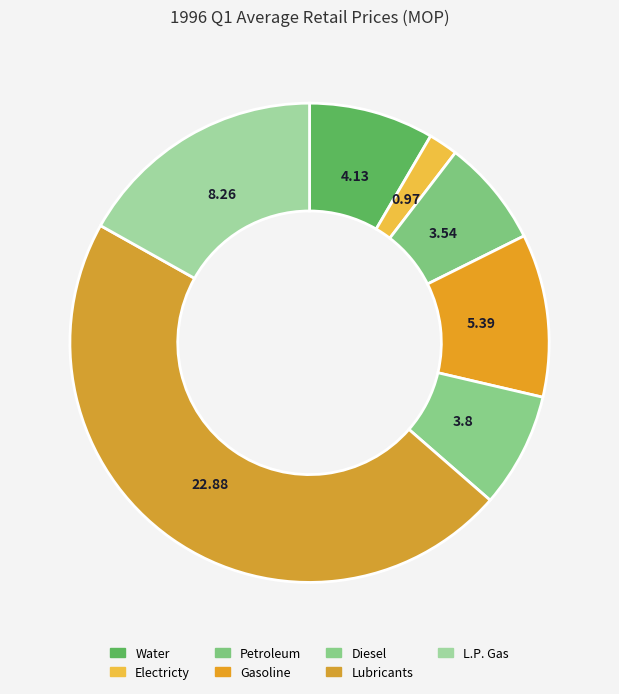

How many slices are in this pie chart?

7